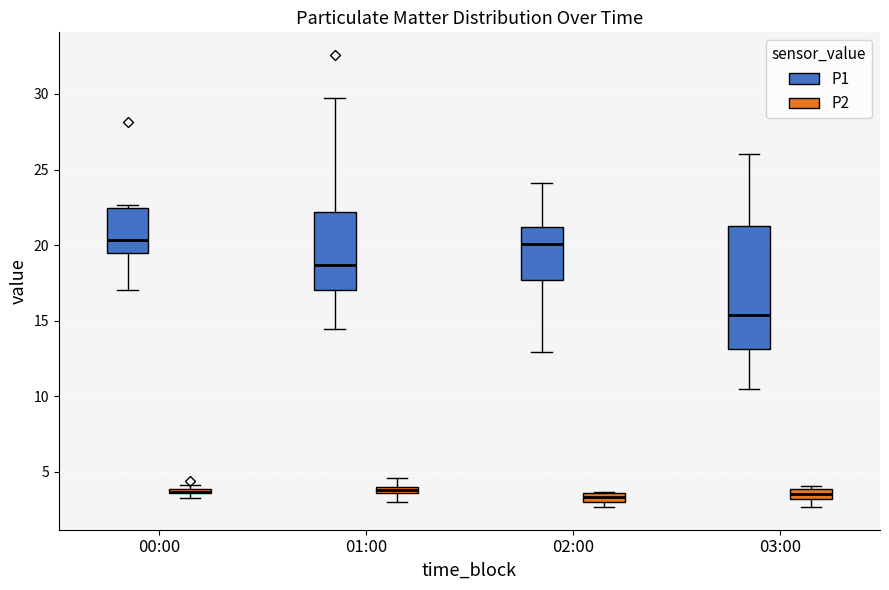

Where is the upper edge of the box for 00:00 (P2) on the y-axis? The values are not printed on the chart, so give them approximately, as read against the axis.

4.0